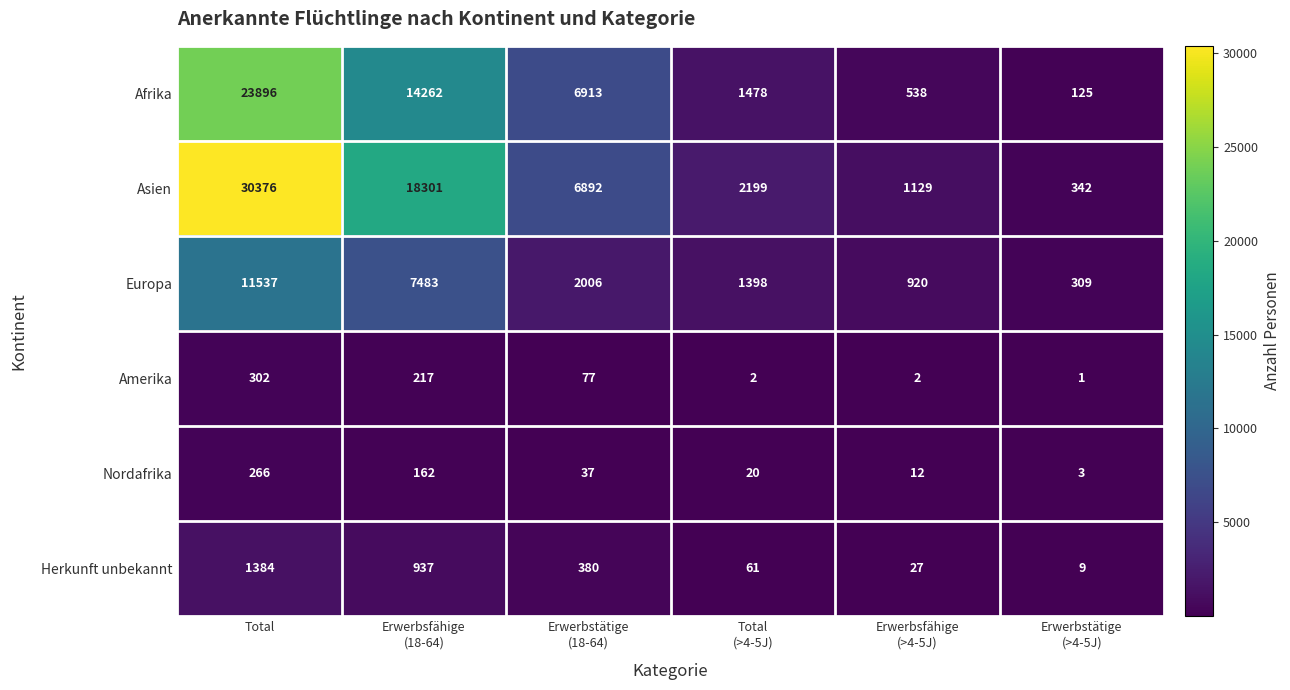

What is the difference between the second highest and second lowest values in the Asien series?

17172